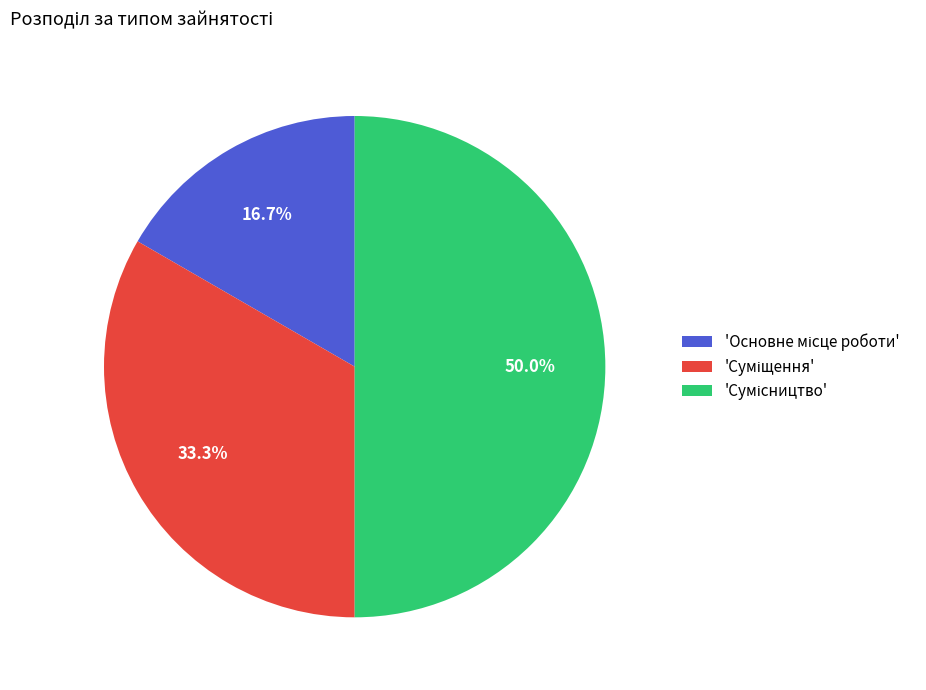

How many slices are in this pie chart?

3